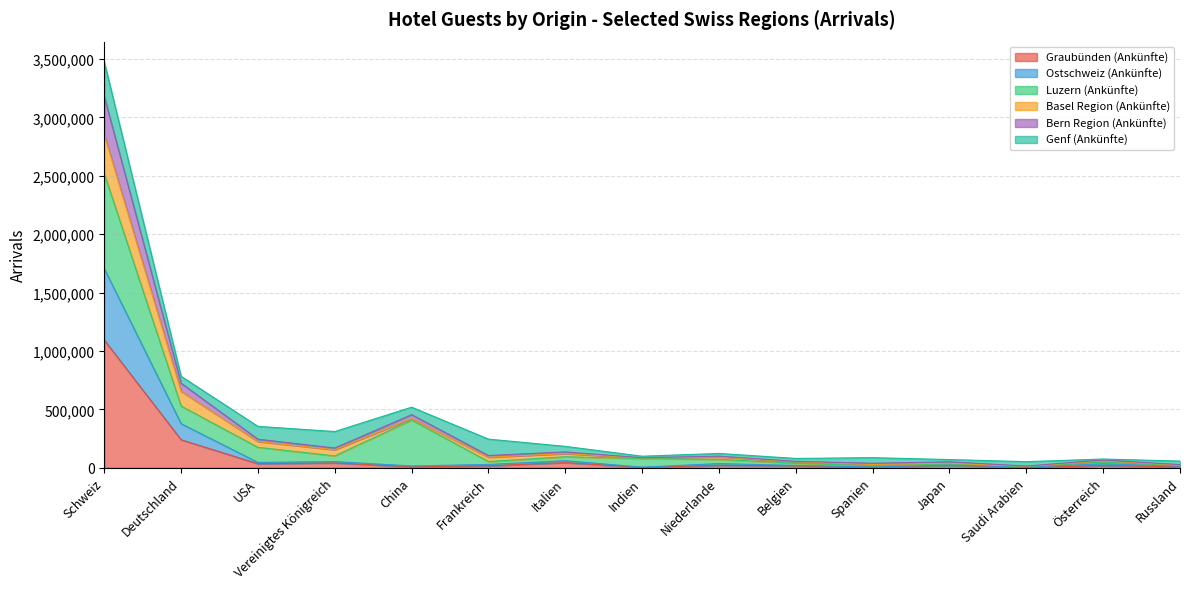

At which label does Graubünden (Ankünfte) reach its peak?

Schweiz